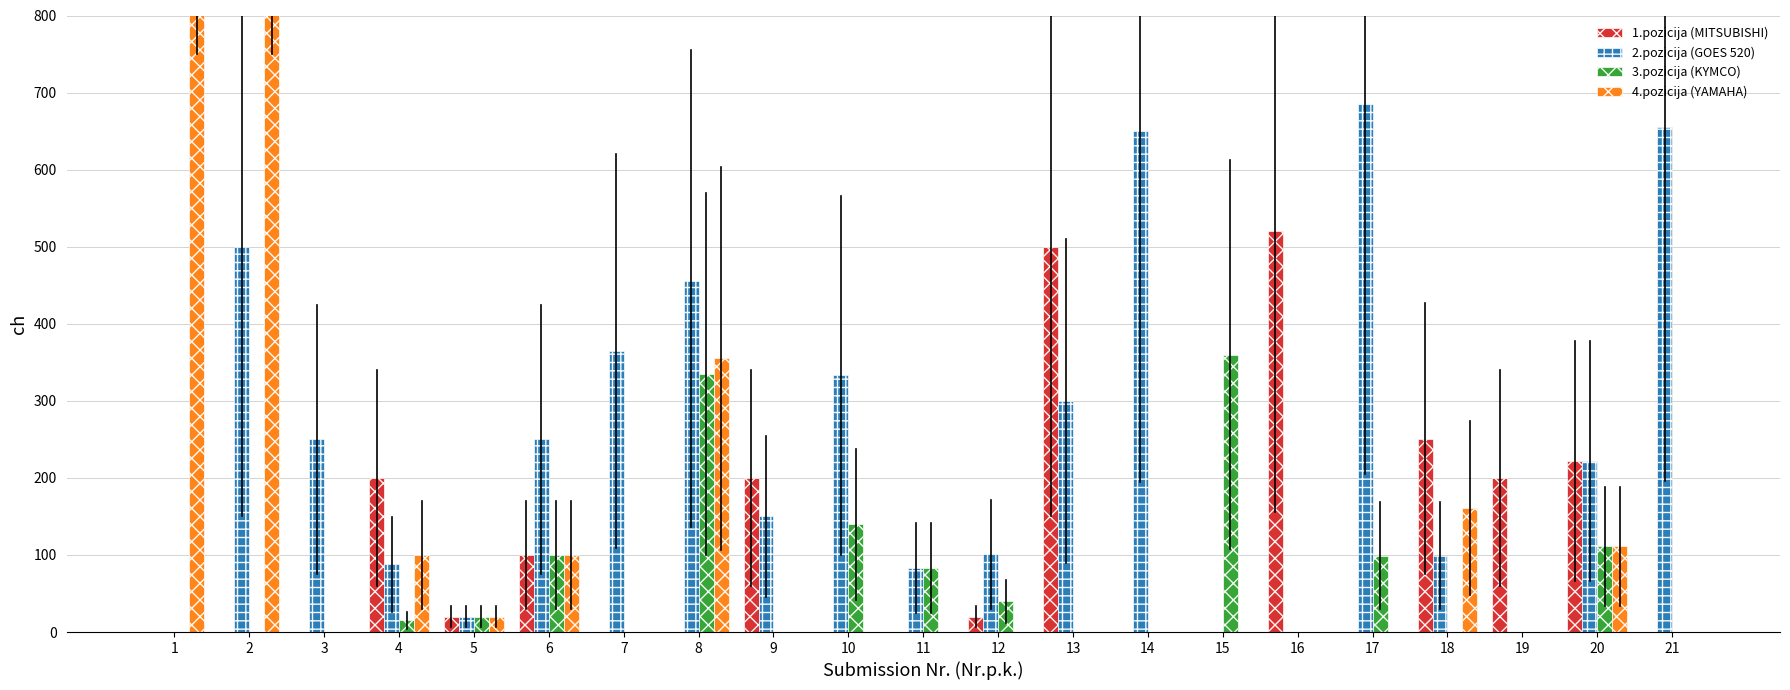

How many bars are there in total?

84